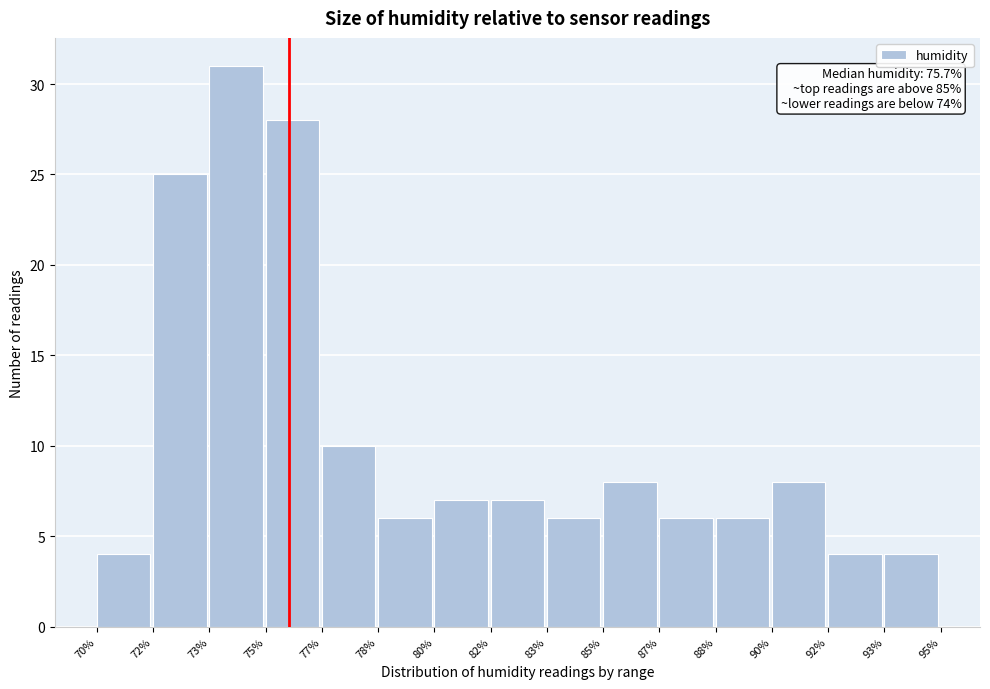

Reading left to right, what are all the values shown in this chart?

70%=4	72%=25	73%=31	75%=28	77%=10	78%=6	80%=7	82%=7	83%=6	85%=8	87%=6	88%=6	90%=8	92%=4	93%=4